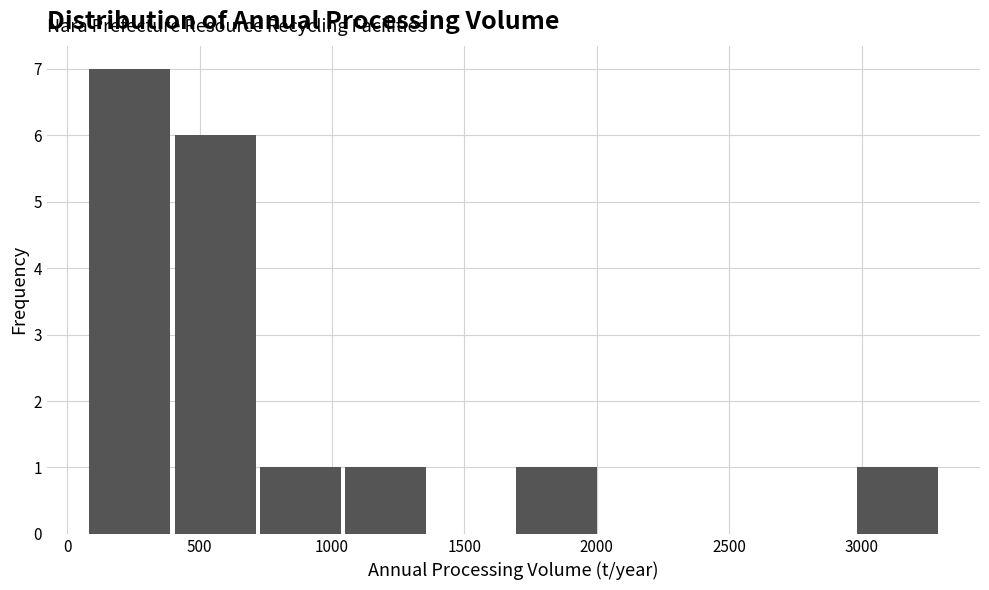

Reading left to right, transcribe this chart: for each bar, give the range it covers on the x-axis and its height. Neither the bar edges nor the heights are printed on the chart, so give them approximately, as read against the axes.

100 to 400: 7
400 to 750: 6
750 to 1050: 1
1050 to 1350: 1
1350 to 1700: 0
1700 to 2000: 1
2000 to 2350: 0
2350 to 2650: 0
2650 to 3000: 0
3000 to 3300: 1